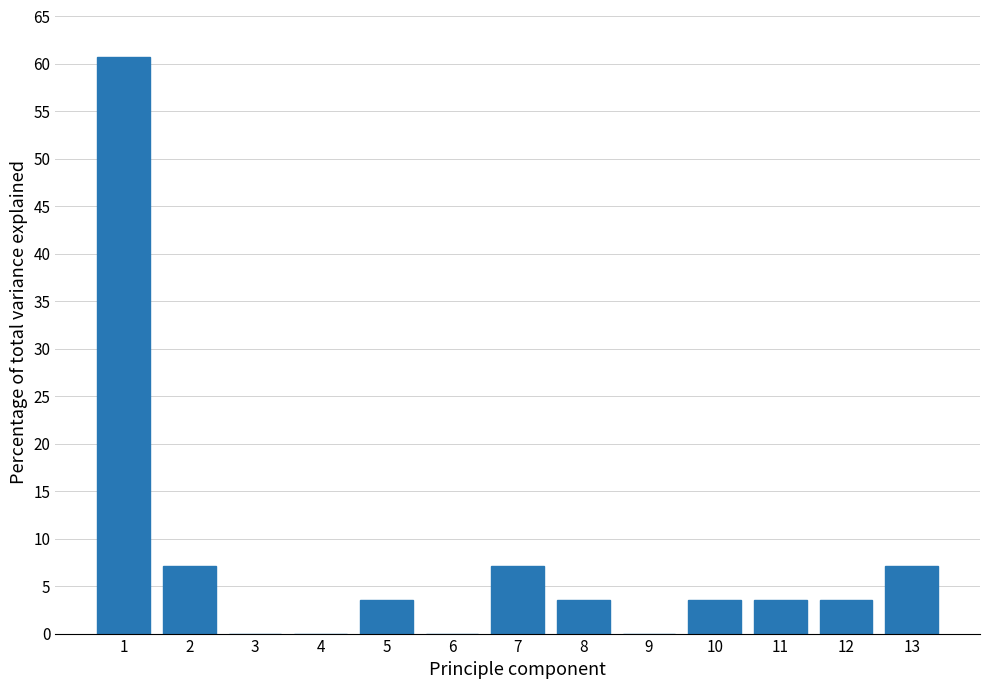

Reading left to right, list all the values displayed in this chart.

1=60.7	2=7.1	3=0.0	4=0.0	5=3.6	6=0.0	7=7.1	8=3.6	9=0.0	10=3.6	11=3.6	12=3.6	13=7.1